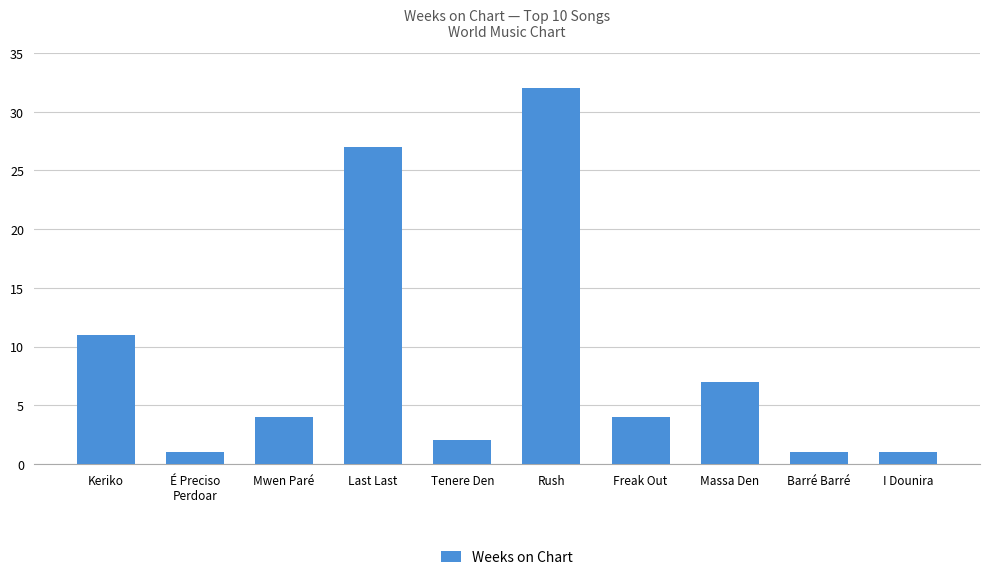

The chart shows a value of 4 at Mwen Paré. True or false?

True